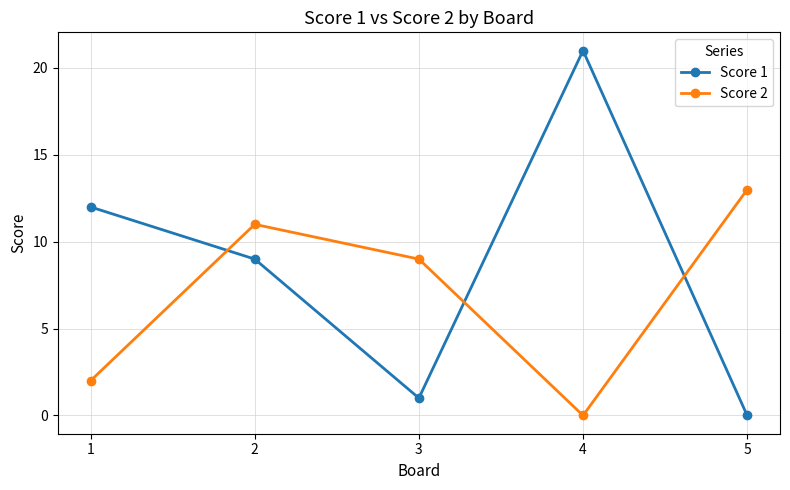

What is the spread (max minus min) of values at 2?

2